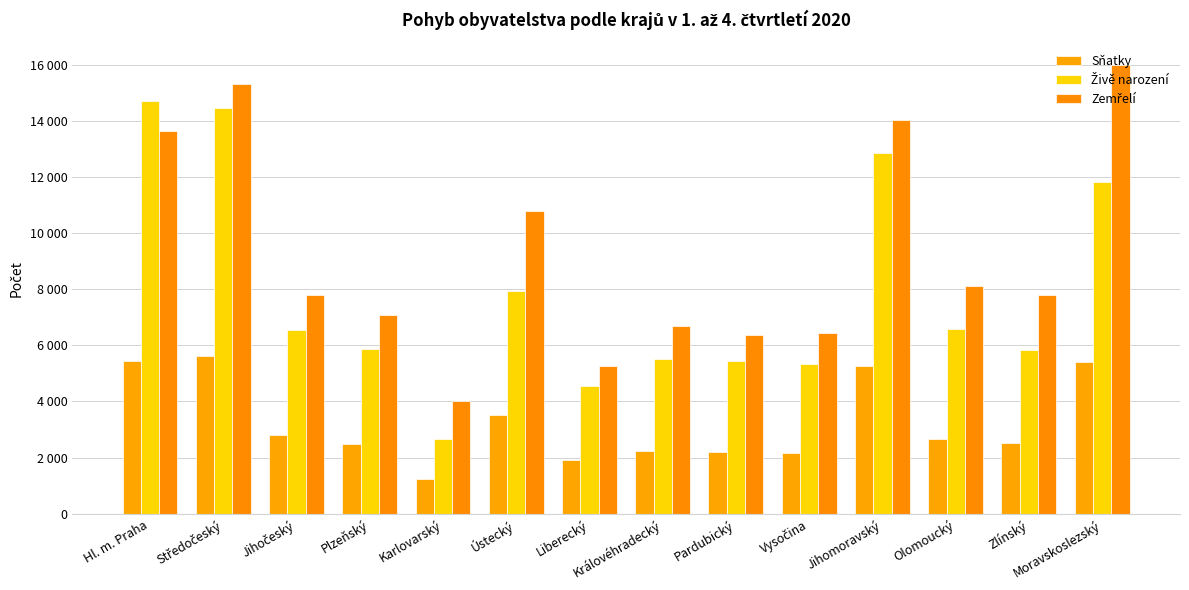

Are the bars grouped side by side (vs. stacked)?

Yes